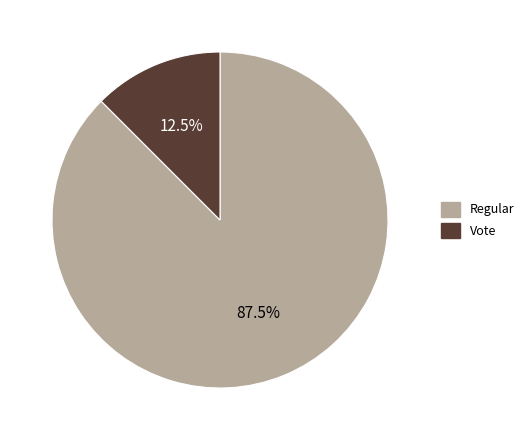

Combined, what portion of the pie is Regular and Vote?

100.0%